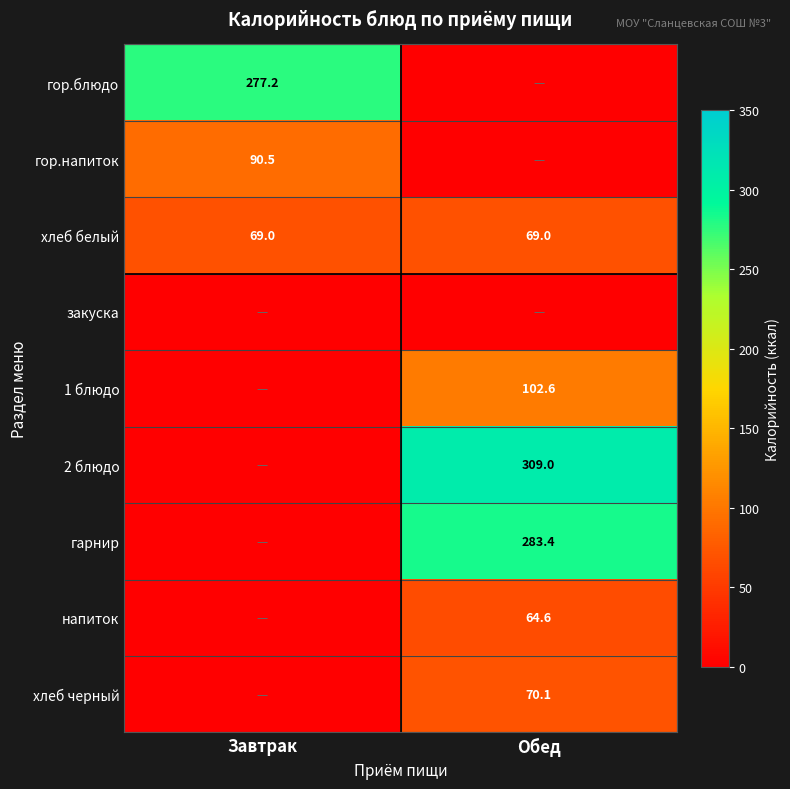

Is the value of напиток at Обед greater than the value of гор.блюдо at Завтрак?

No